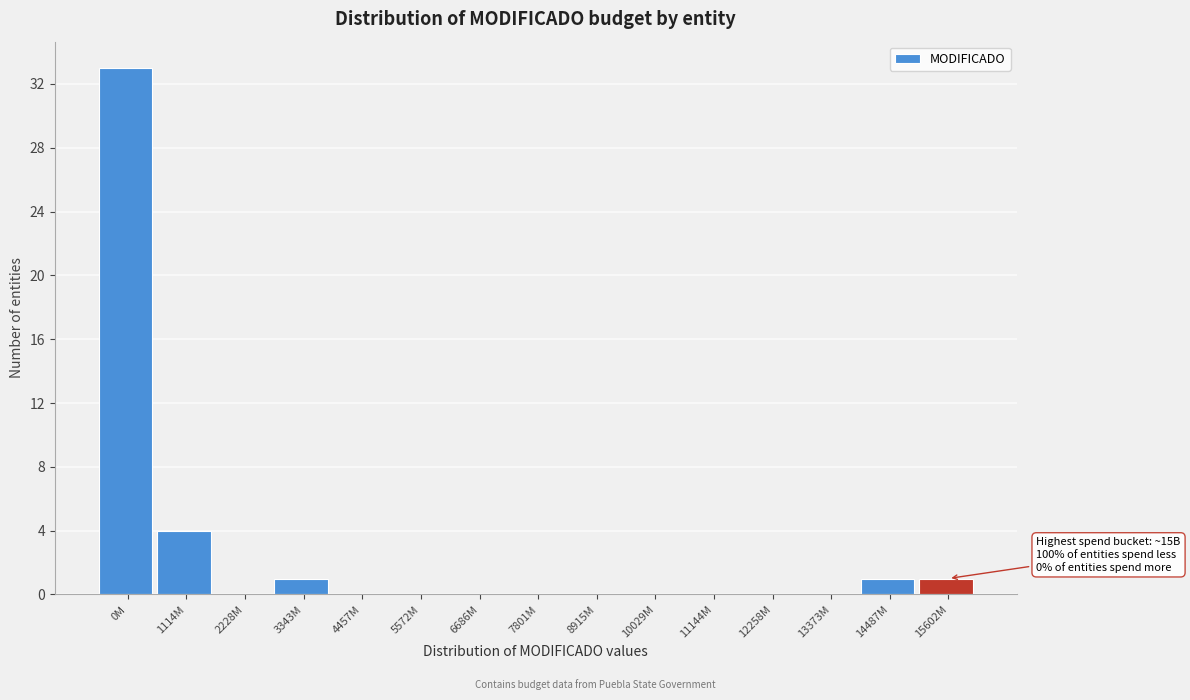

Reading left to right, list all the values displayed in this chart.

0M=33	1114M=4	2228M=0	3343M=1	4457M=0	5572M=0	6686M=0	7801M=0	8915M=0	10029M=0	11144M=0	12258M=0	13373M=0	14487M=1	15602M=1